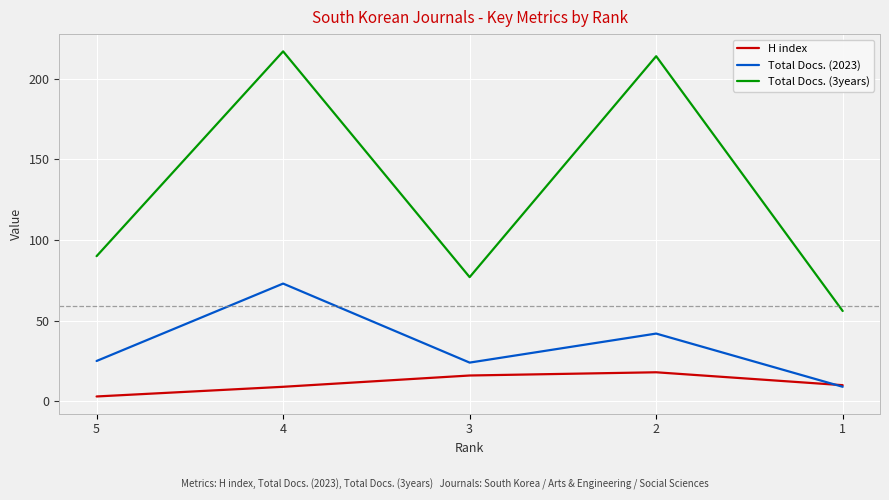

Which category has the lowest value across all series?

5